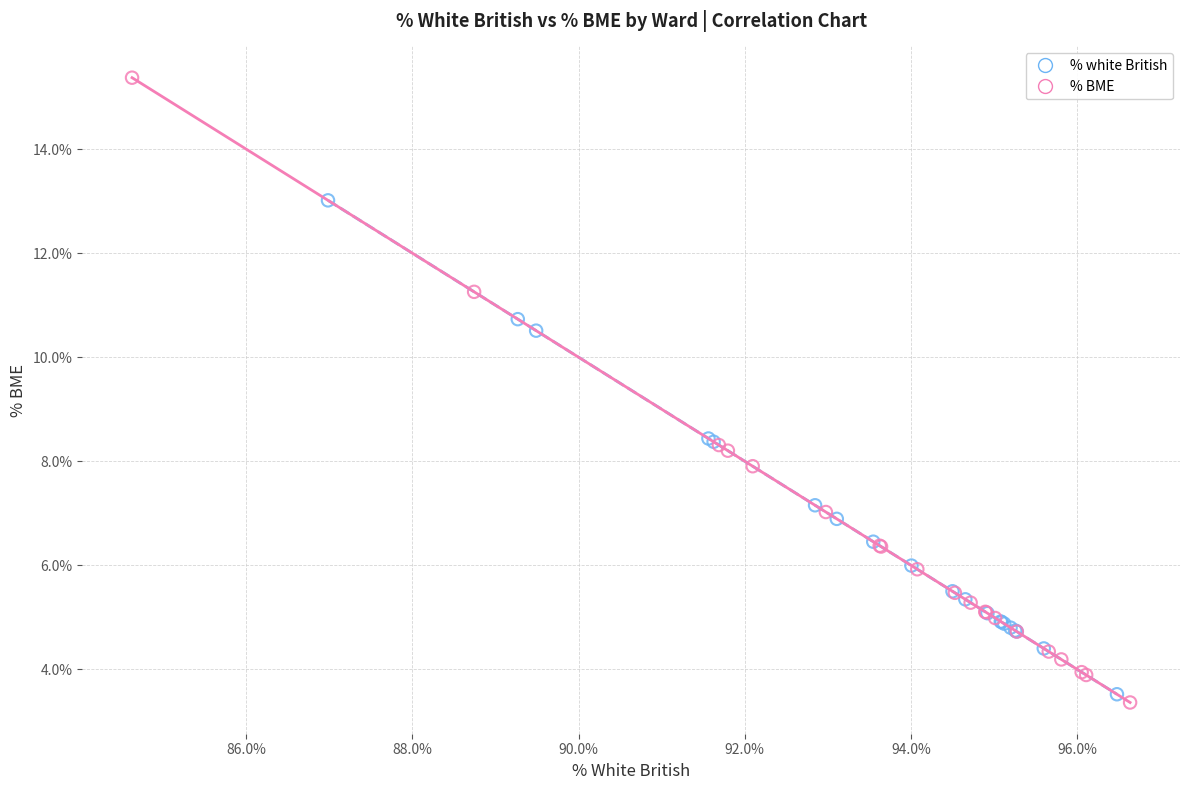

Which series contains the highest Y value?

% BME